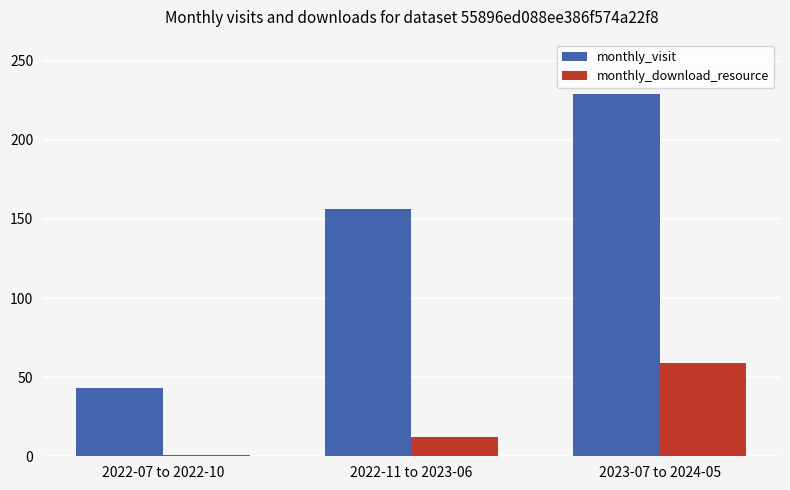

What is the label of the 2nd bar from the left?

2022-11 to 2023-06